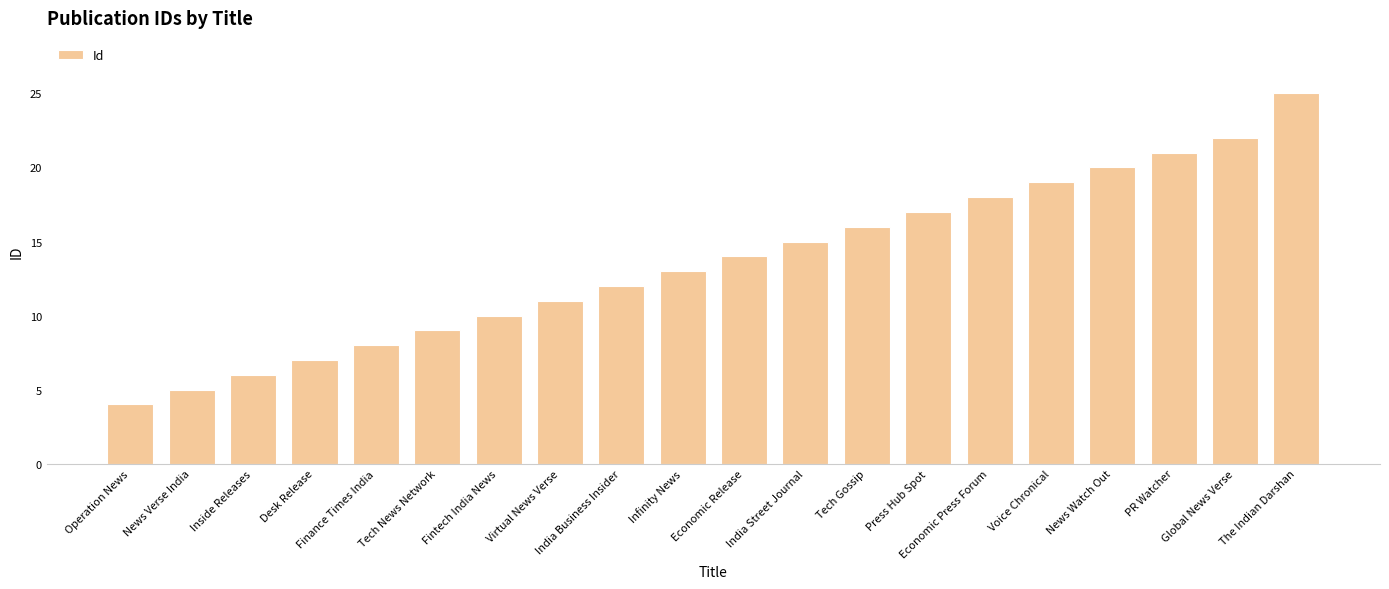

What is the maximum value shown in the chart?

25